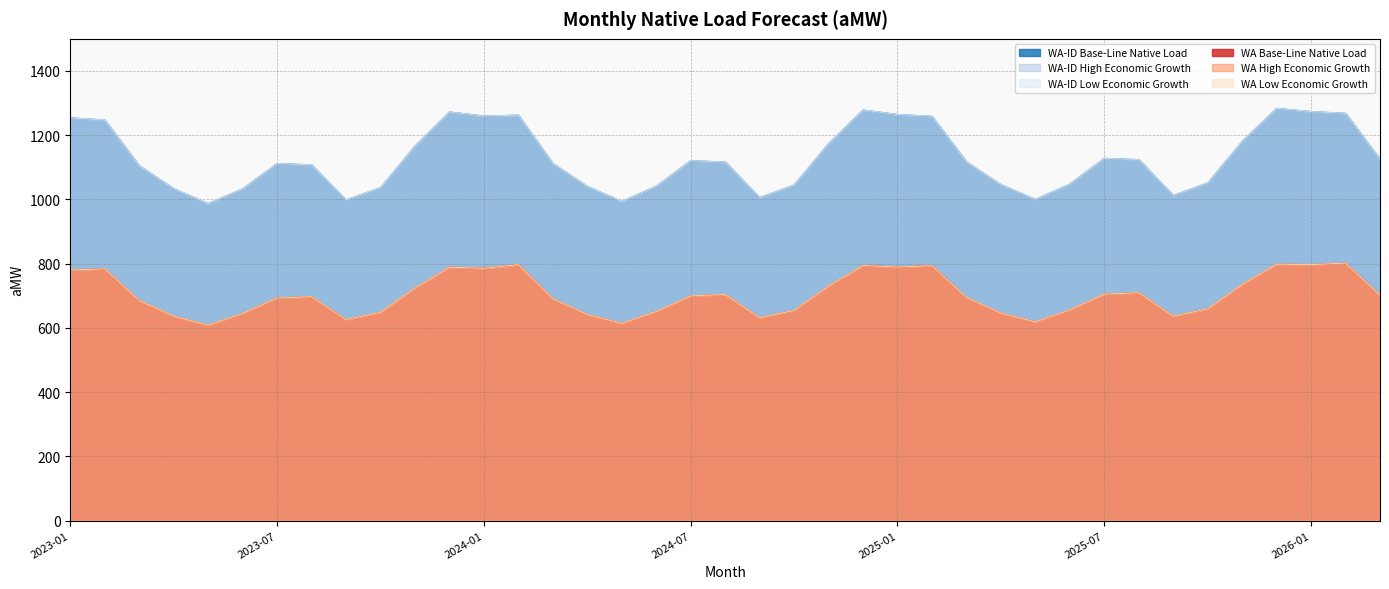

True or false: WA-ID Base-Line Native Load has a value of 1124.8 at 2026-03.

True